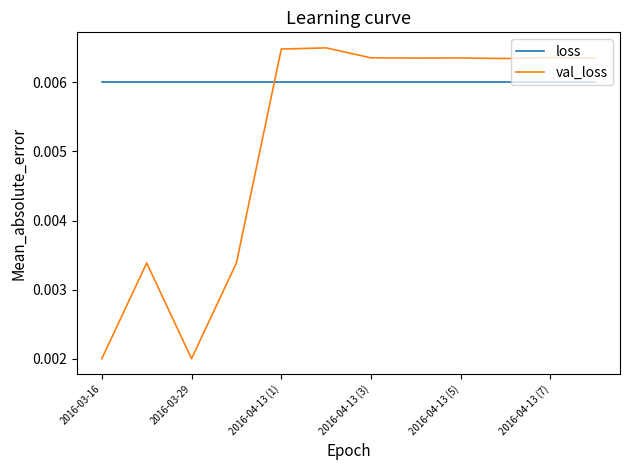

List the series in order of their peak value, lowest first.

loss, val_loss